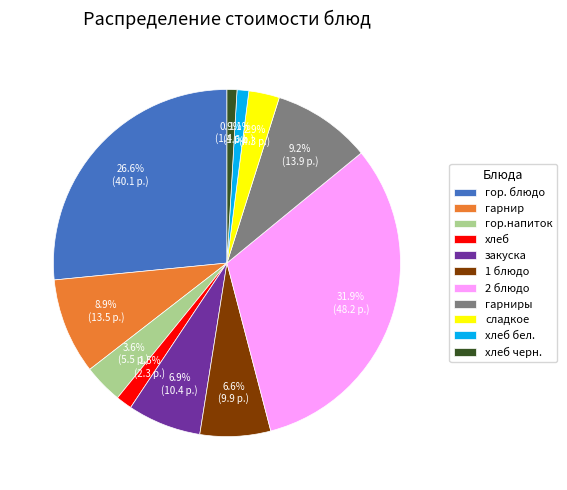

To the nearest percent, what is the combined percentage of хлеб and гарнир?

10%